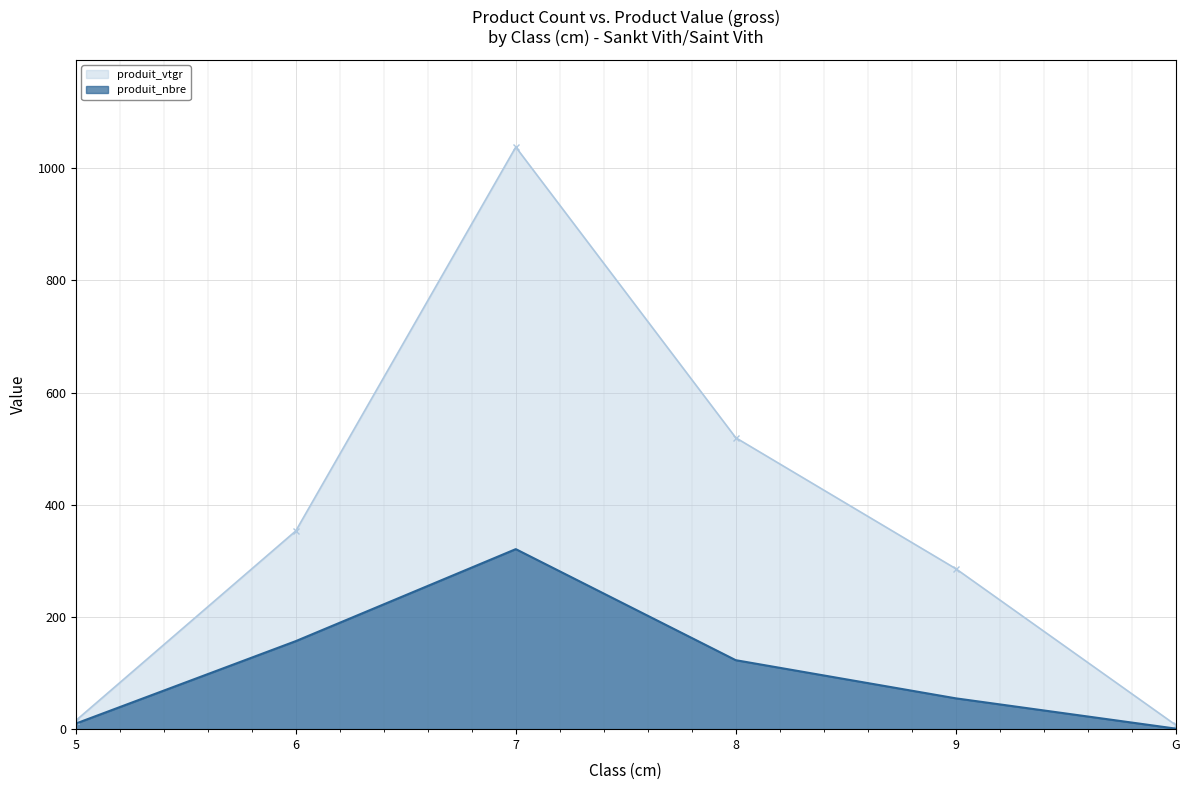

Which category has the lowest value in the produit_nbre series?

G